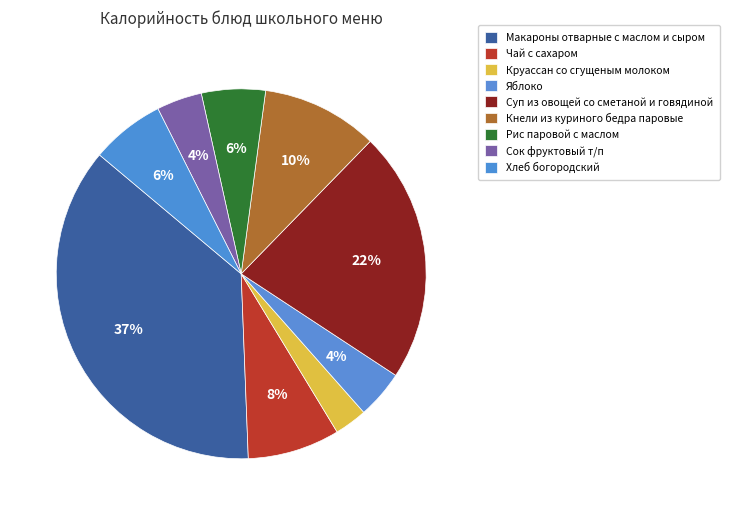

What is the change in value from Суп из овощей со сметаной и говядиной to Кнели из куриного бедра паровые?

-95